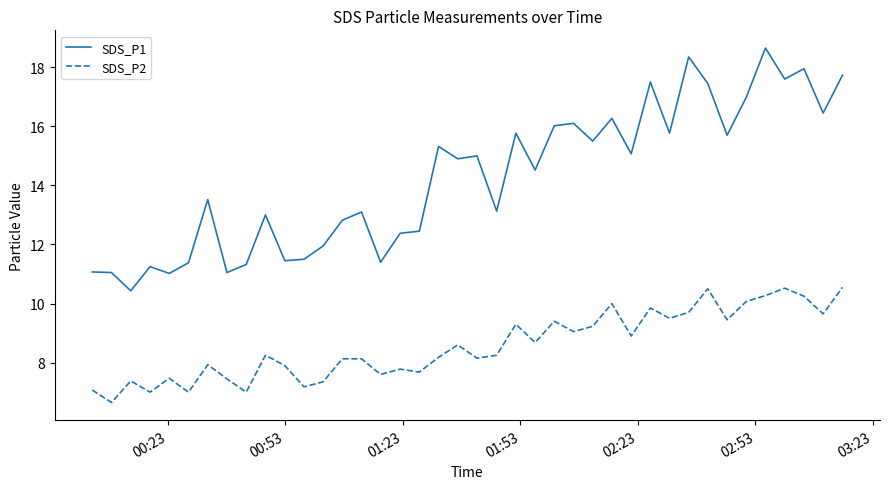

At how many categories does at least one series exceed 8?

40